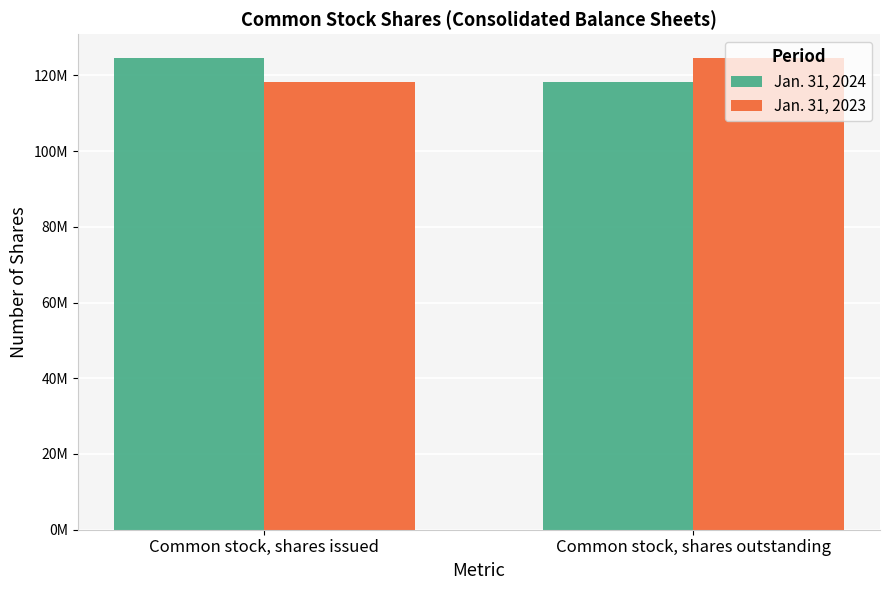

Are the bars grouped side by side (vs. stacked)?

Yes